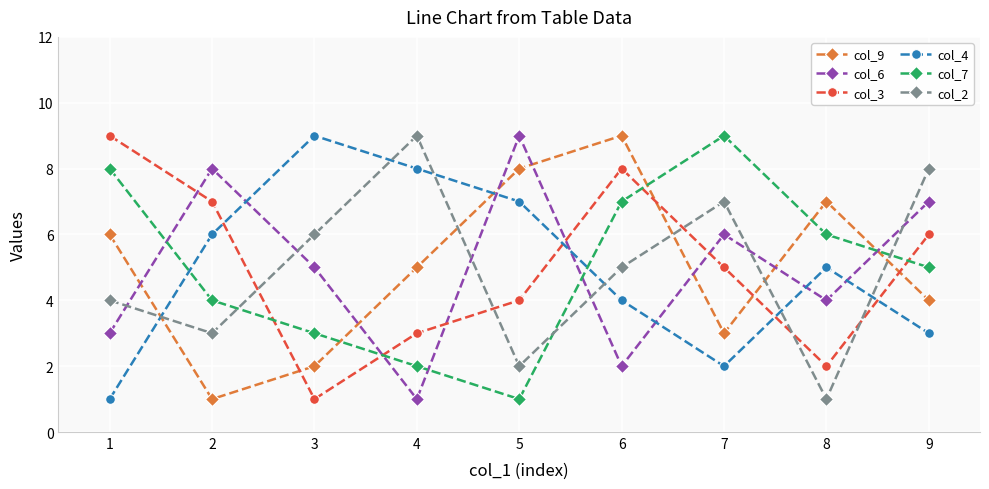

Reading left to right, transcribe all the data shown in this chart.

col_9: 1=6	2=1	3=2	4=5	5=8	6=9	7=3	8=7	9=4
col_6: 1=3	2=8	3=5	4=1	5=9	6=2	7=6	8=4	9=7
col_3: 1=9	2=7	3=1	4=3	5=4	6=8	7=5	8=2	9=6
col_4: 1=1	2=6	3=9	4=8	5=7	6=4	7=2	8=5	9=3
col_7: 1=8	2=4	3=3	4=2	5=1	6=7	7=9	8=6	9=5
col_2: 1=4	2=3	3=6	4=9	5=2	6=5	7=7	8=1	9=8